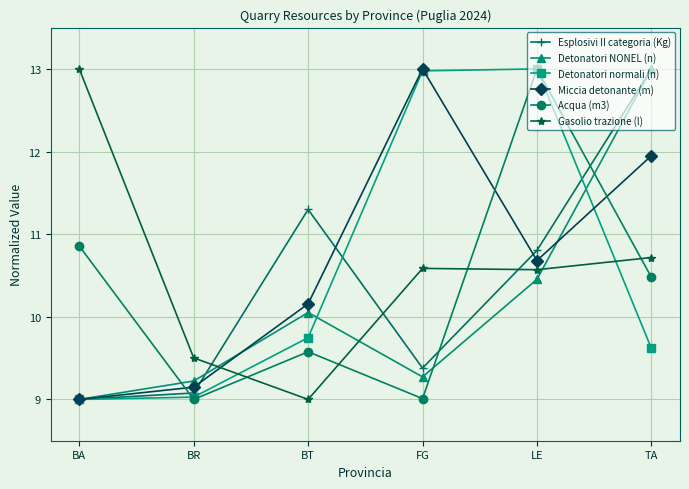

What is the value of the Esplosivi II categoria (Kg) point at the 5th from the left?

10.8